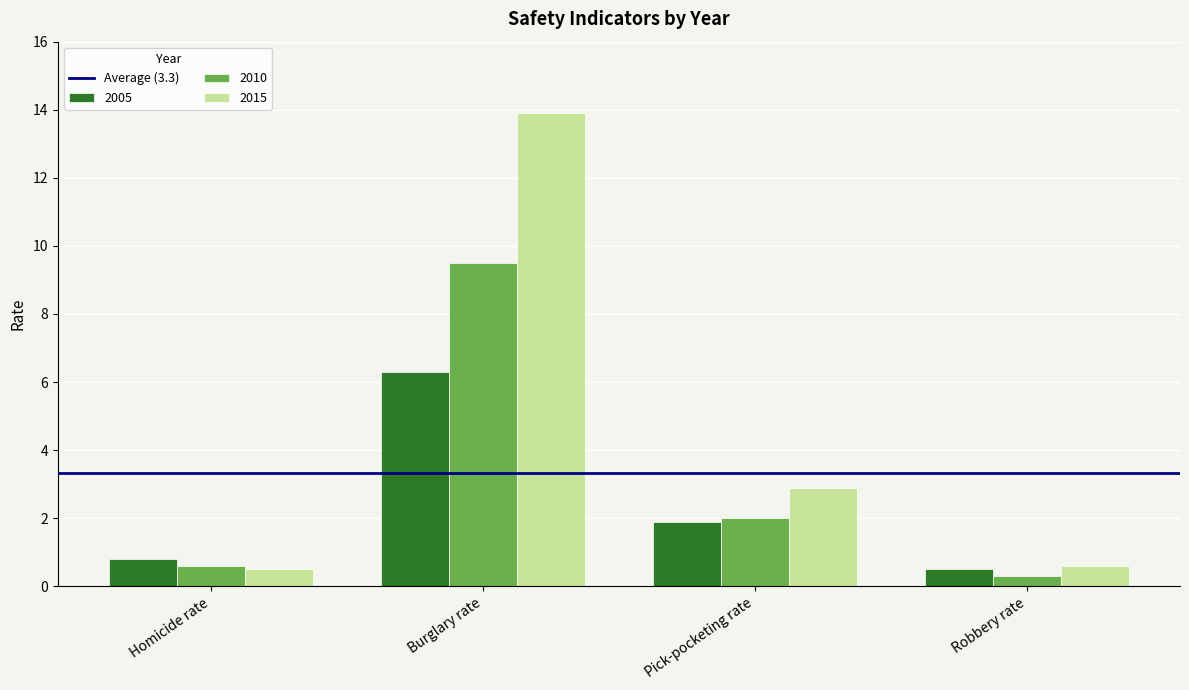

At how many categories does at least one series exceed 7?

1